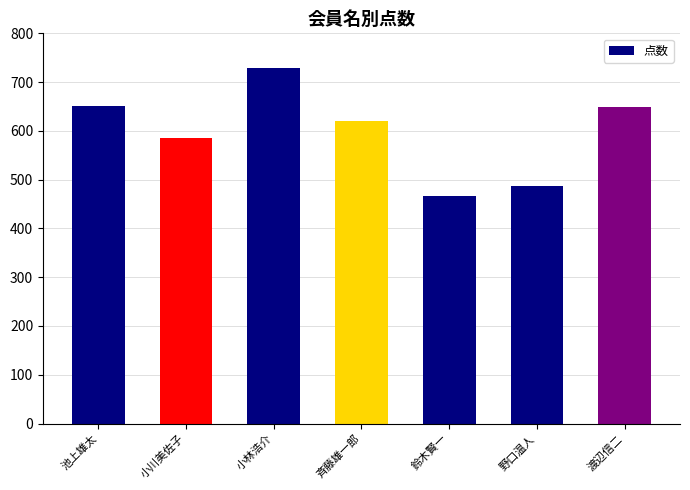

What is the value of the 2nd bar from the left?

585